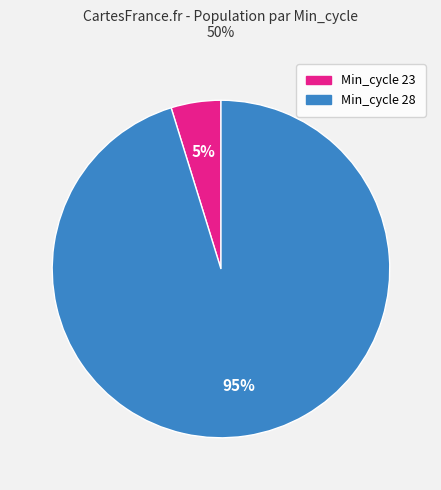

To the nearest percent, what is the average slice percentage?

50%